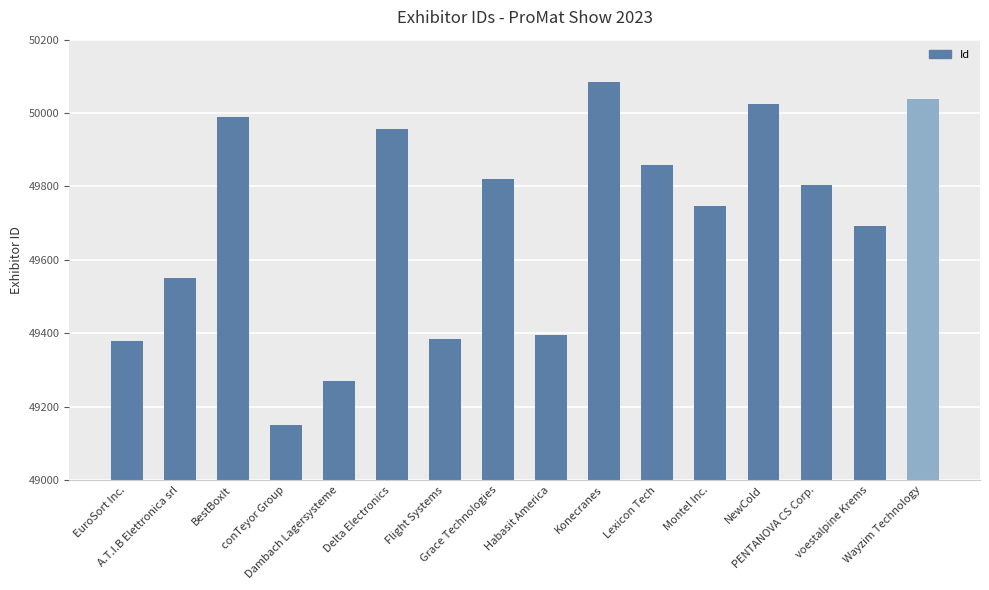

What is the change in value from Delta Electronics to Wayzim Technology?

+82